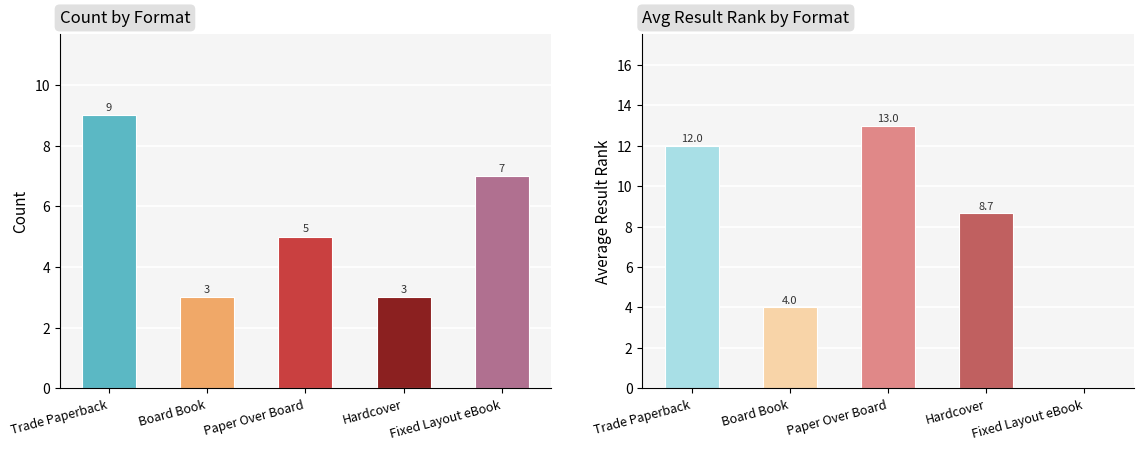

What are all the series names shown in the legend?

Count, Avg Result